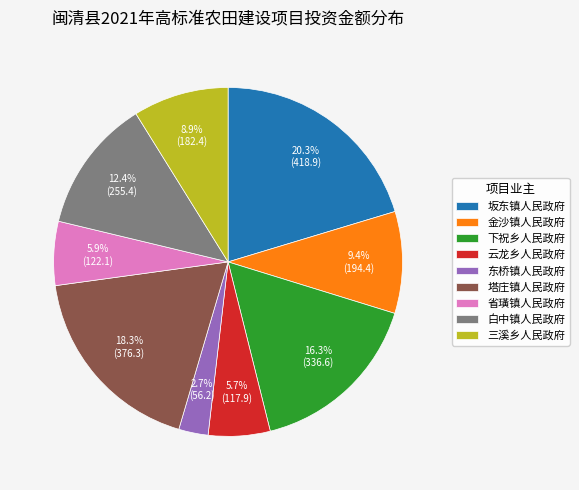

Which slice is the largest?

坂东镇人民政府